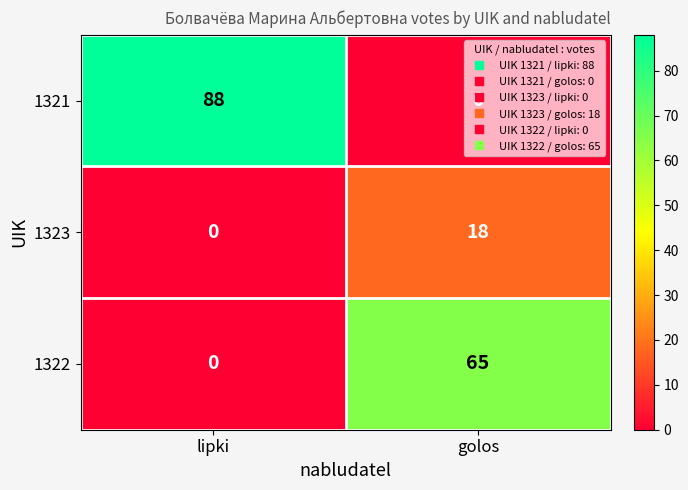

Which series has the largest total across all categories?

1321